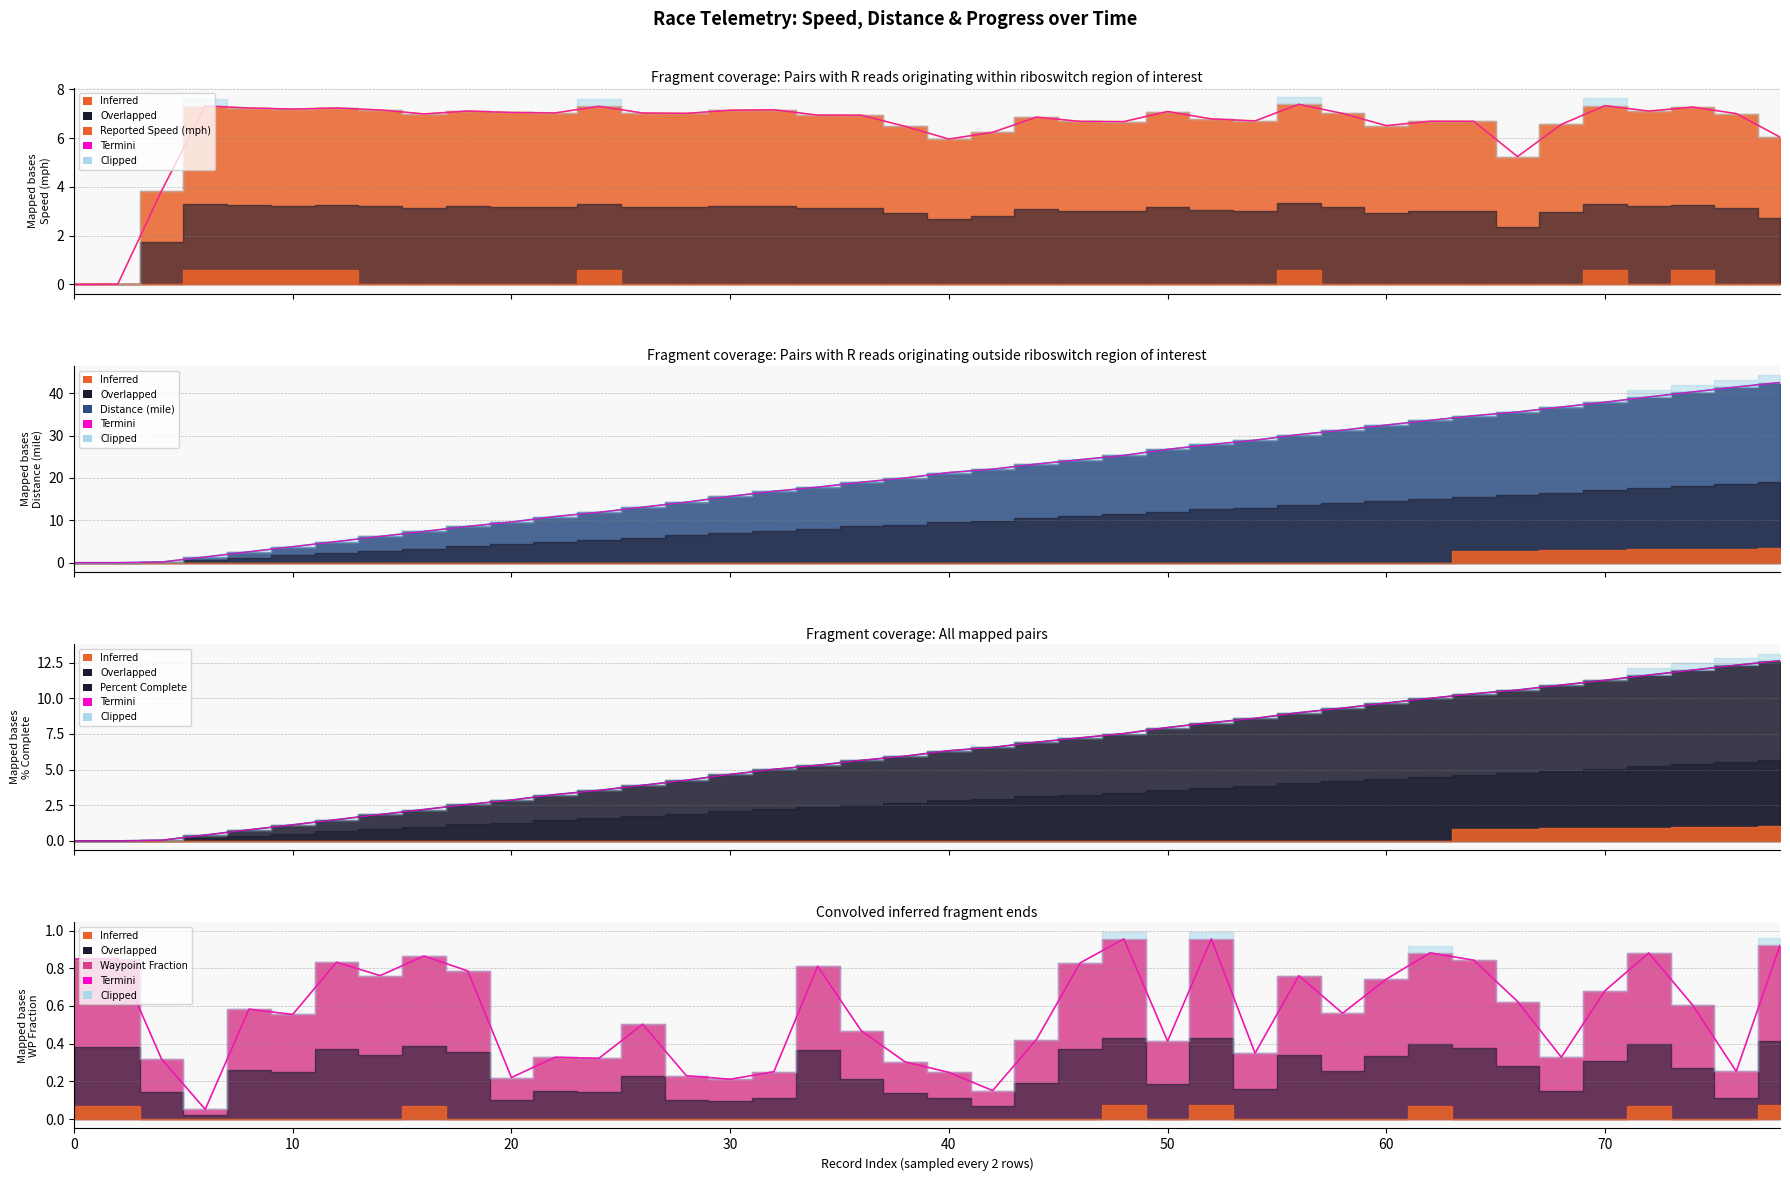

Which has a higher value, 70 or 0?

70